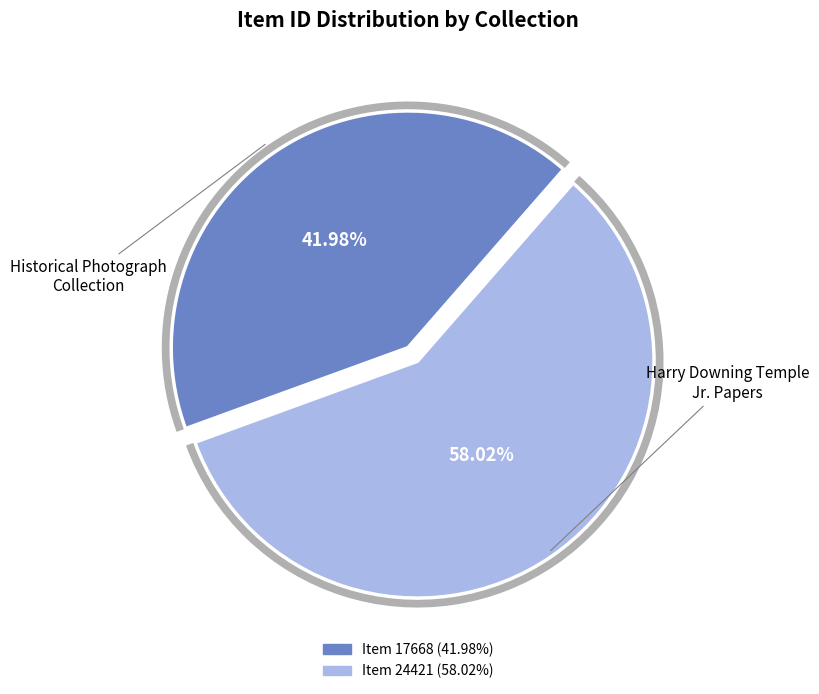

Is the sum of Smithfield Plantation (Historical Photograph Collection) and Smithfield Plantation (Harry Downing Temple Jr. Papers) greater than half?

Yes